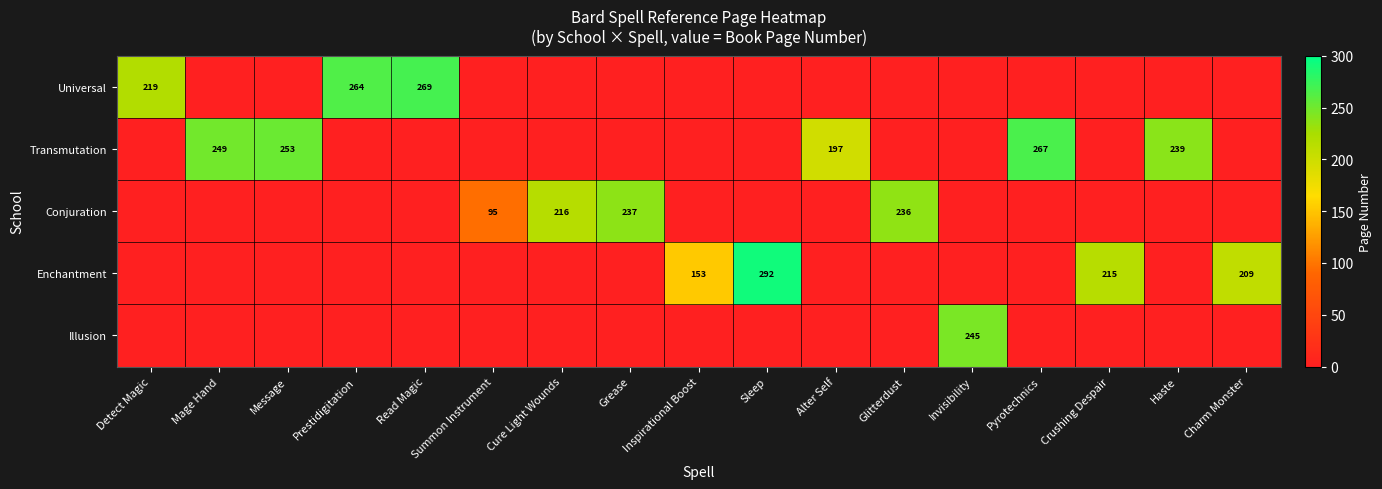

The value of Transmutation at Mage Hand is 249. True or false?

True